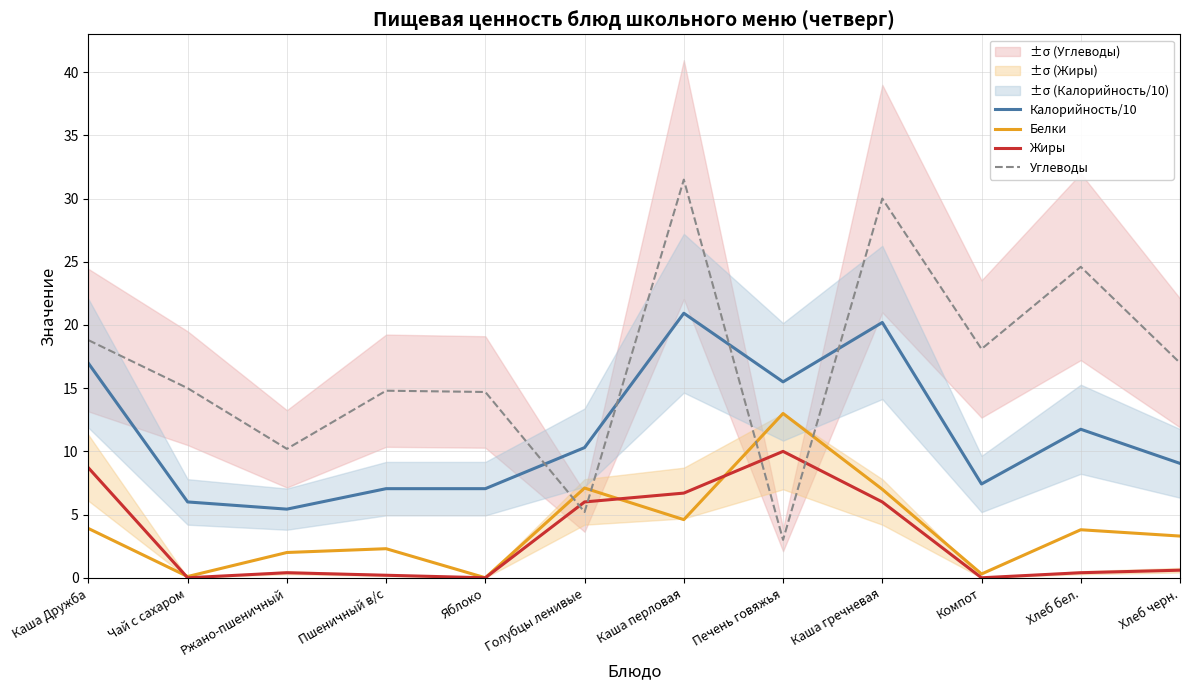

The Углеводы series shows 24.9 at Каша Дружба. True or false?

False